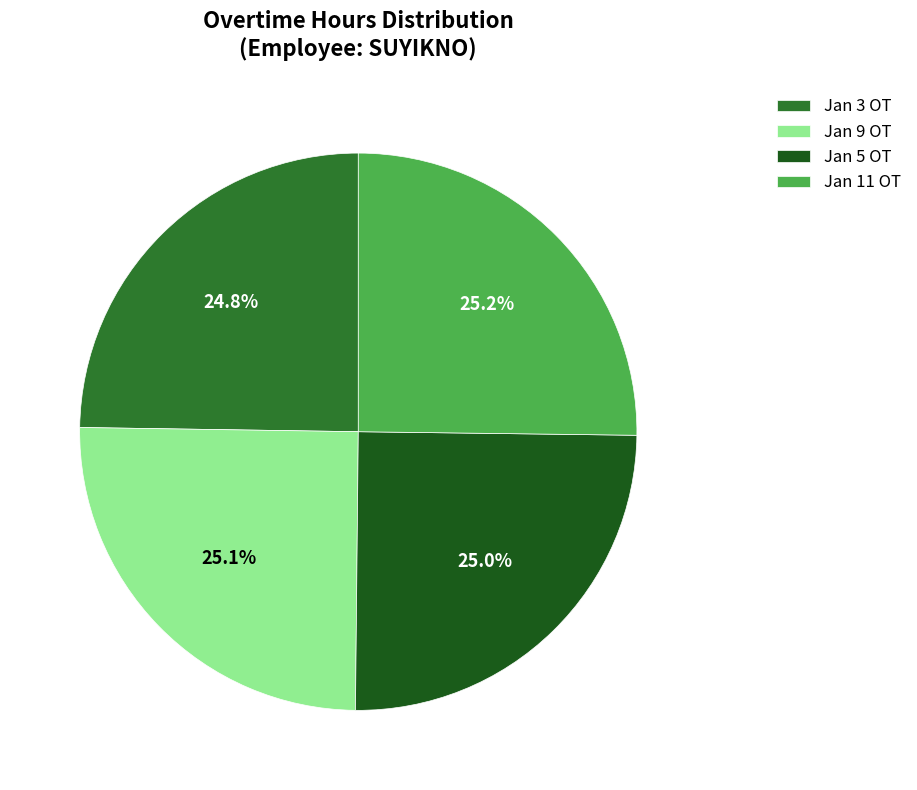

Count the number of slices in the pie.

4